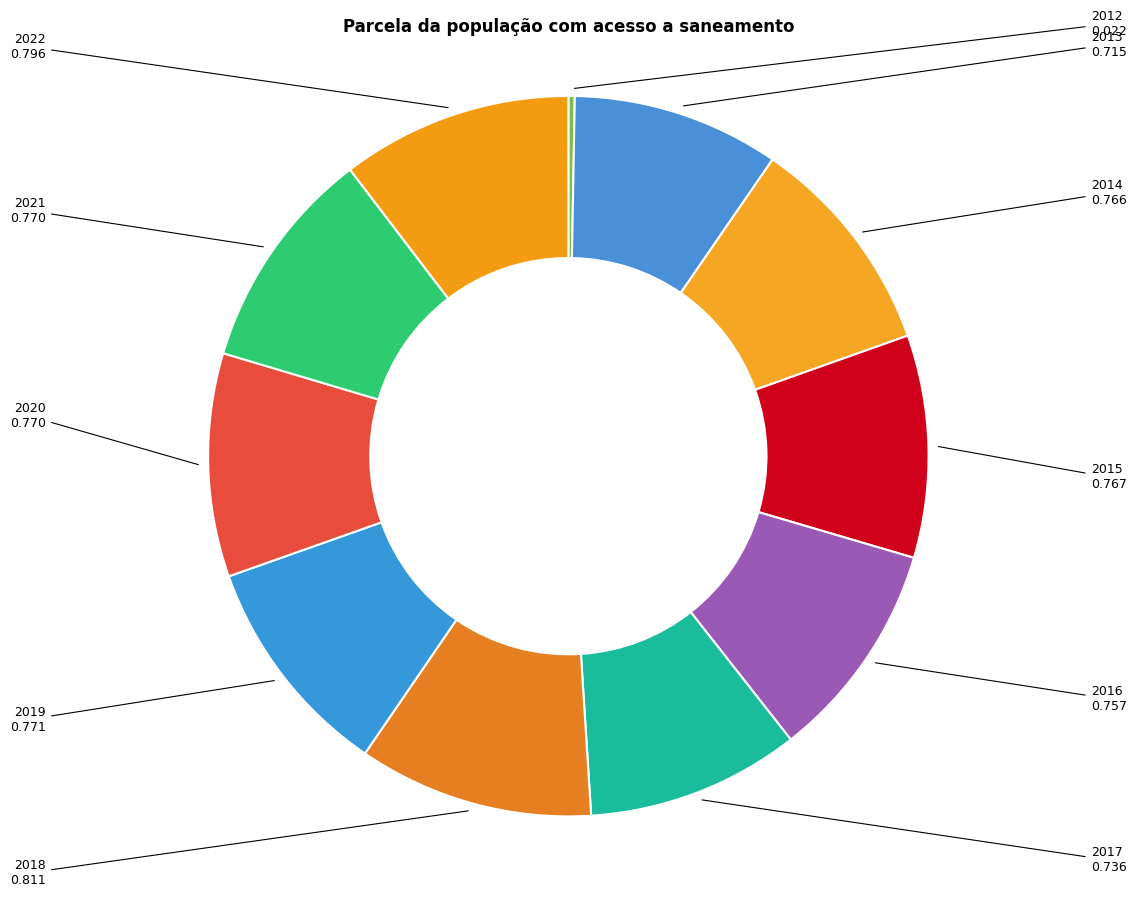

True or false: 2017 accounts for 10% of the total.

True